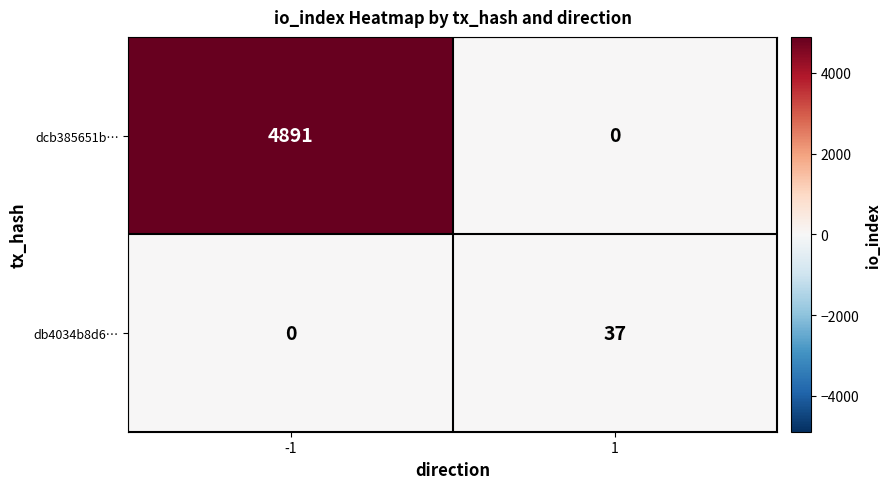

The db4034b8d6… series shows 0 at -1. True or false?

True